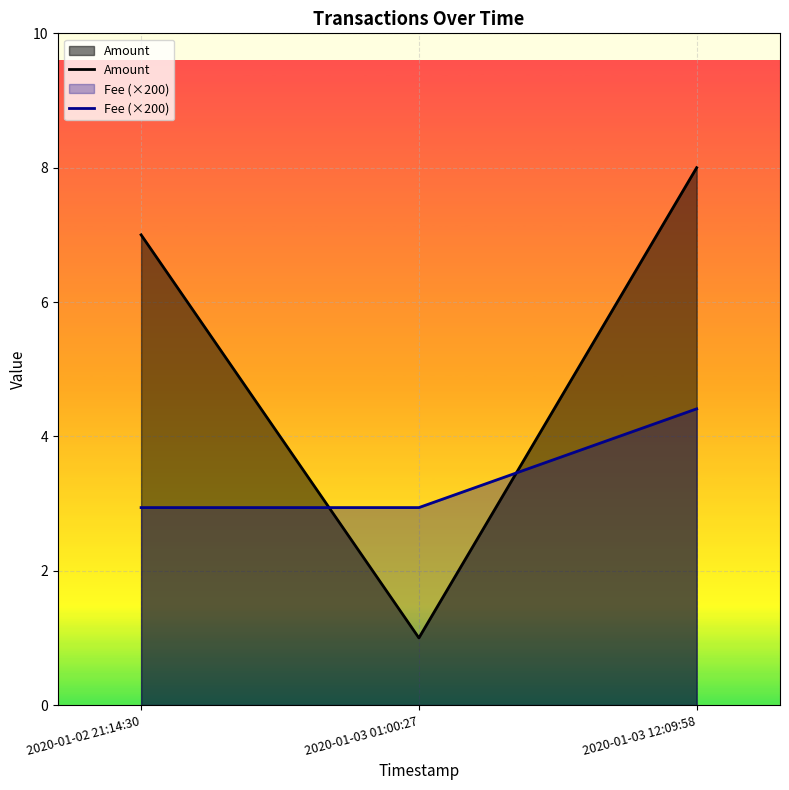

What is the value of the Amount point at the 1st from the left?

7.0